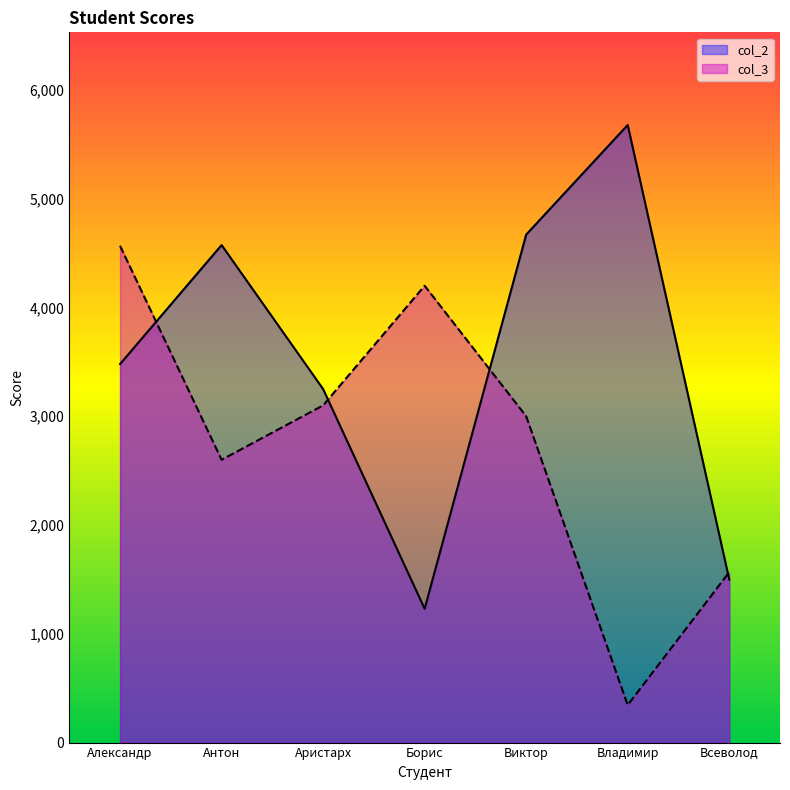

Is it true that col_2 equals 7175 at Антон?

False